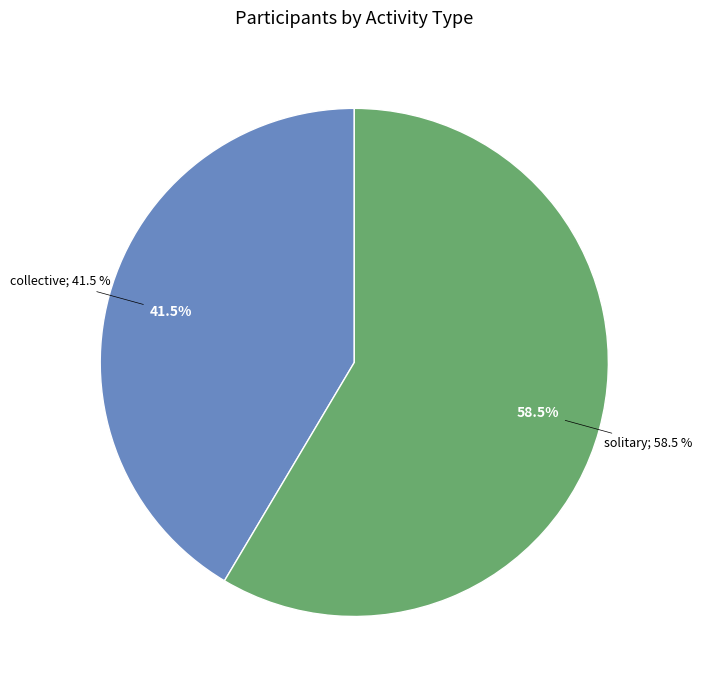

What is the total percentage of solitary and collective?

100.0%